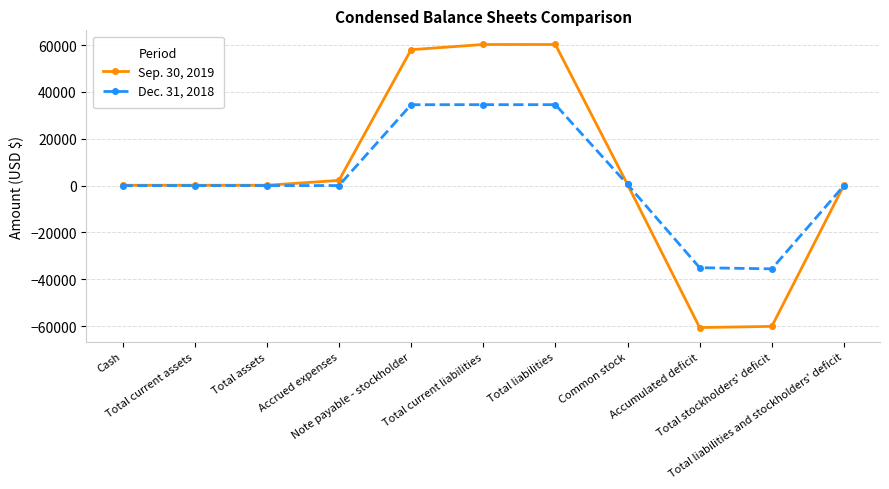

What is the label of the 10th point from the right?

Total current assets